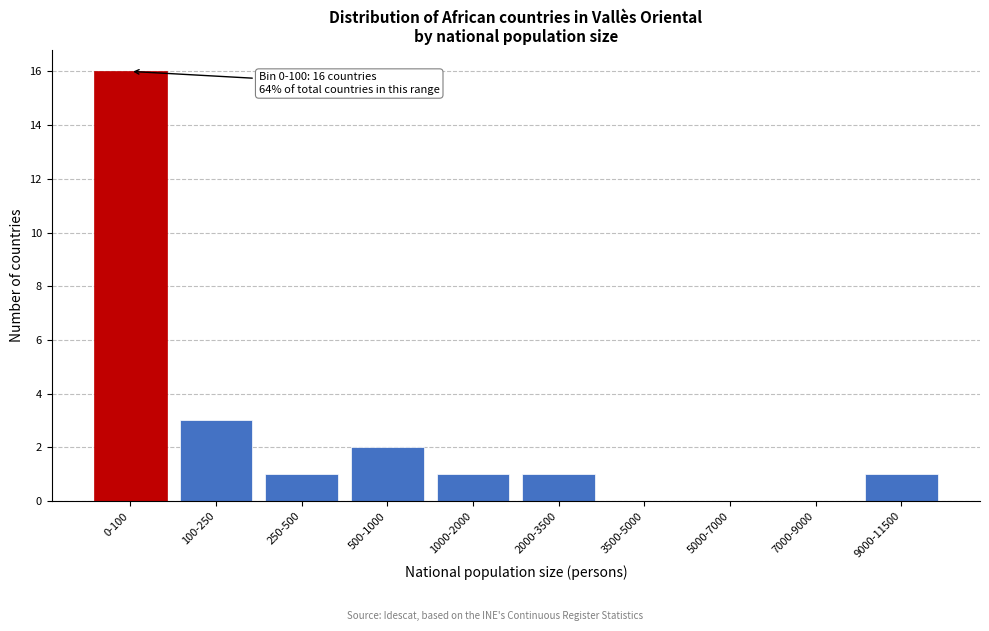

Reading left to right, what are all the values shown in this chart?

0-100=16	100-250=3	250-500=1	500-1000=2	1000-2000=1	2000-3500=1	3500-5000=0	5000-7000=0	7000-9000=0	9000-11500=1